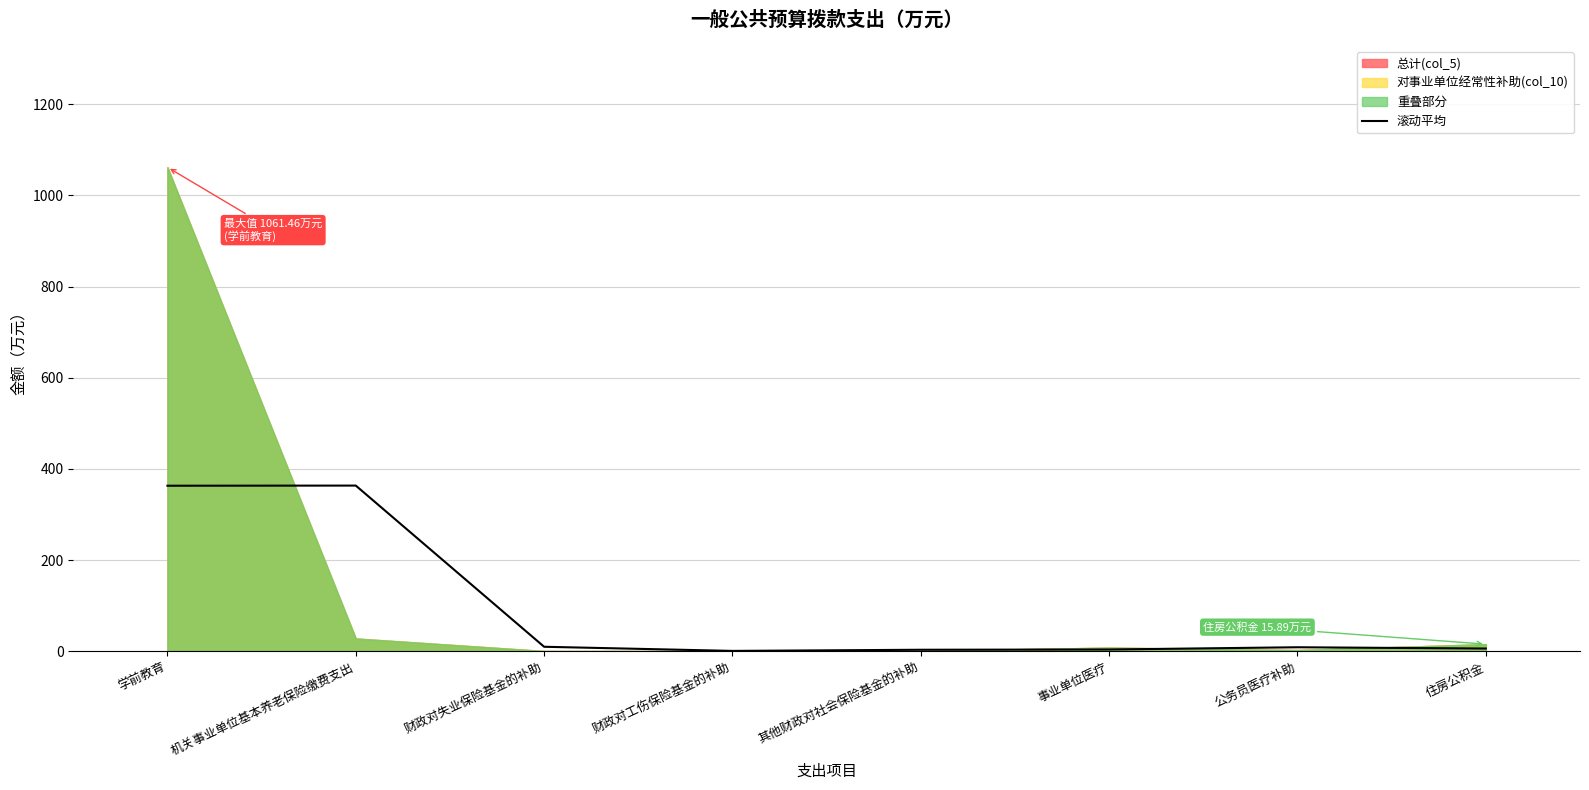

Is it true that the value at 学前教育 is 523.3?

False